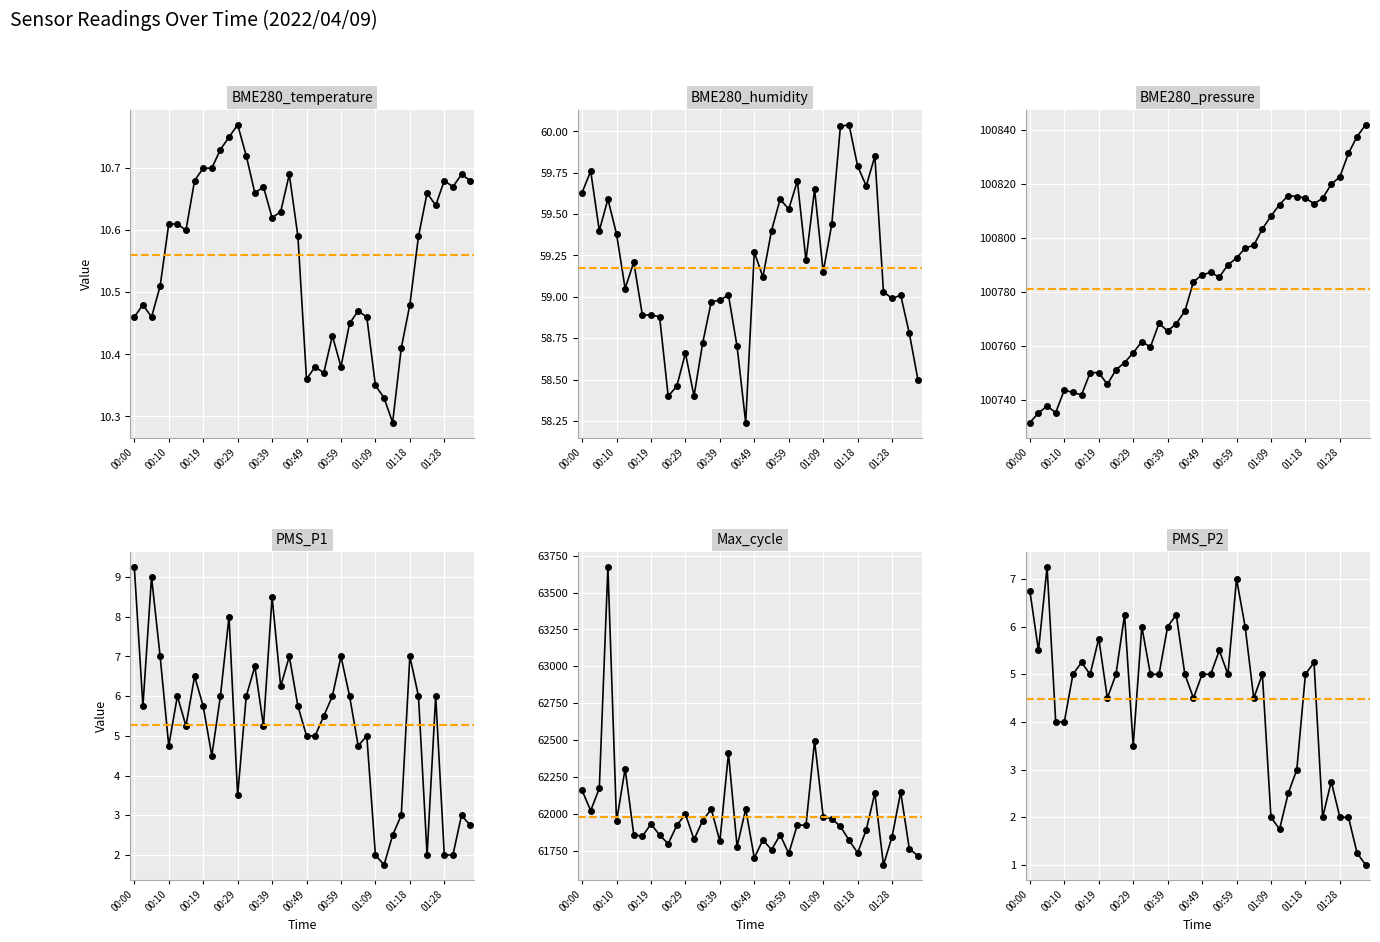

How many values in the BME280_pressure series are below 100785?

20